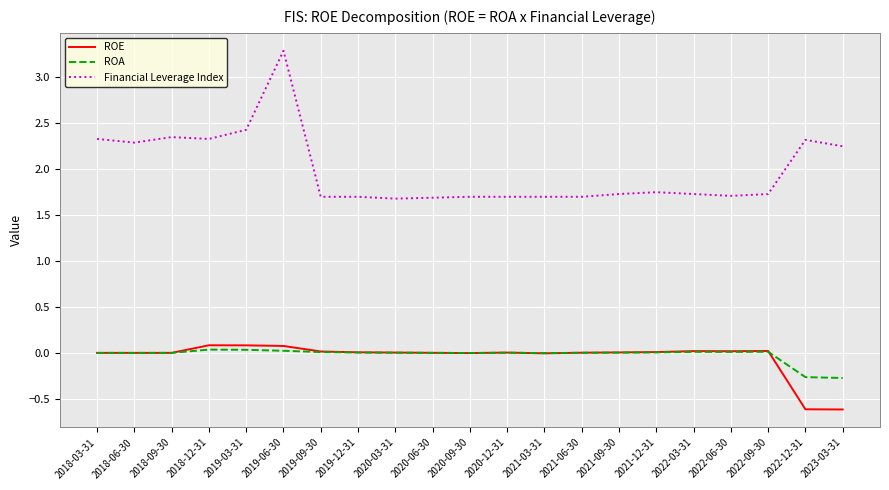

What are all the series names shown in the legend?

ROE, ROA, Financial Leverage Index